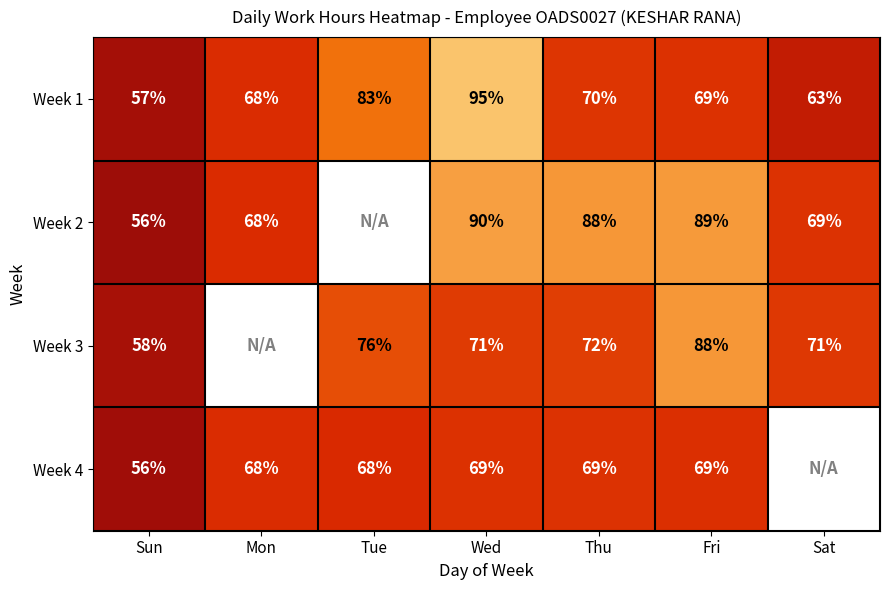

At which label does Week 1 first exceed 69?

Tue